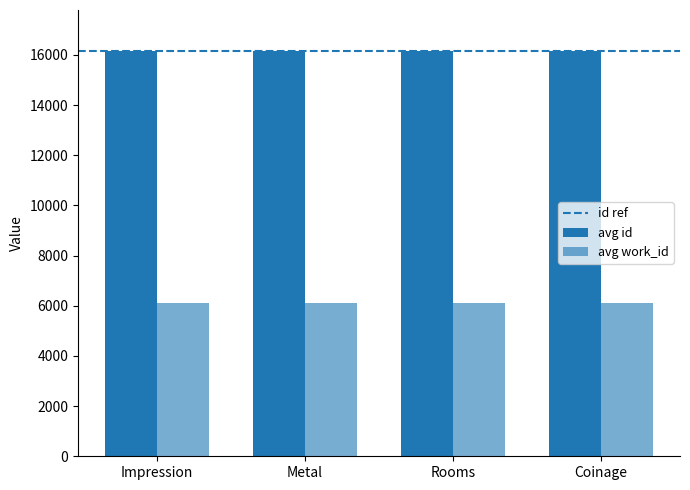

How many values in the avg work_id series are below 6120?

2